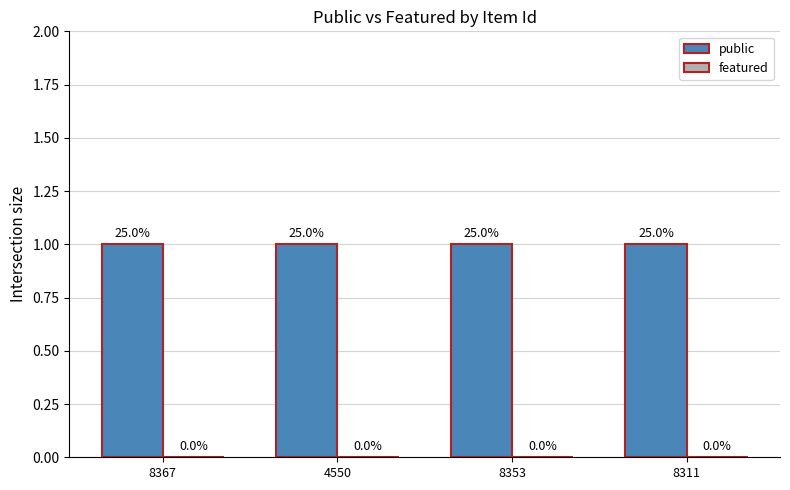

Is the value of featured at 8311 greater than the value of public at 4550?

No